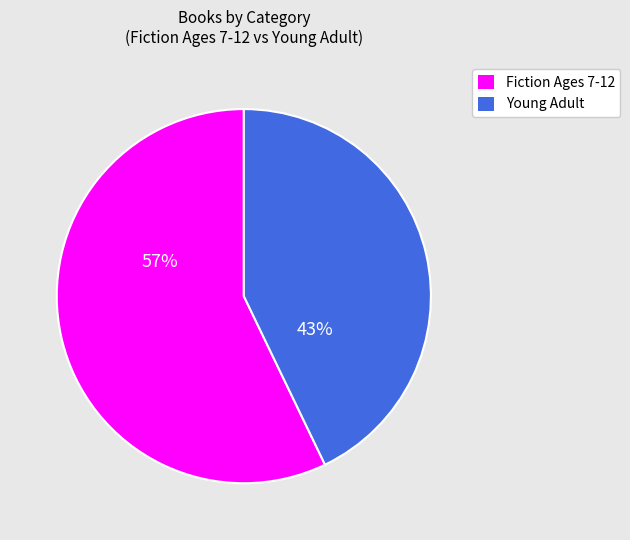

To the nearest percent, what is the difference between the largest and smallest slice percentages?

14%